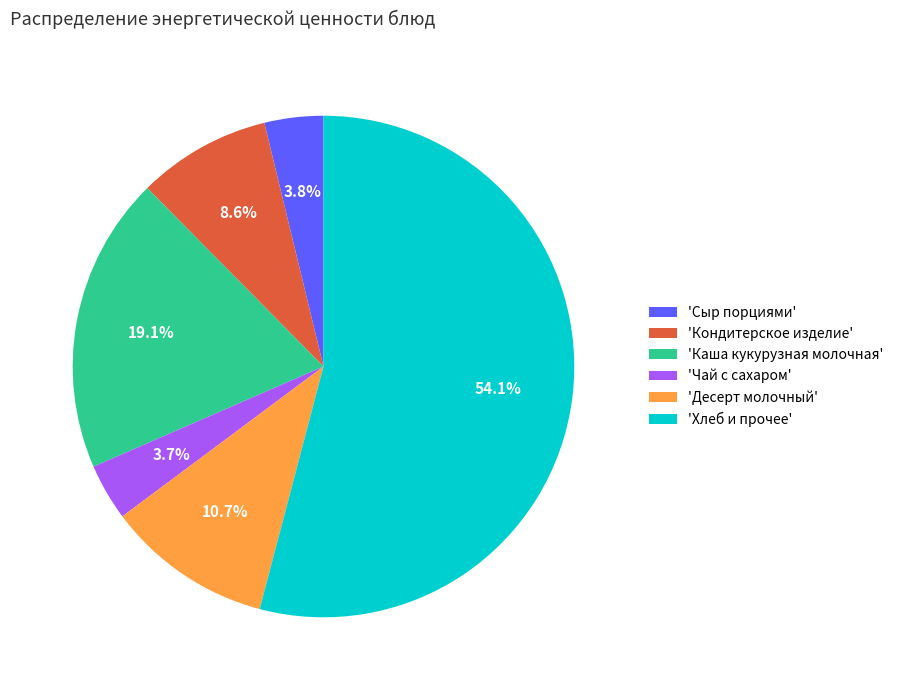

What percentage do 'Кондитерское изделие' and 'Чай с сахаром' together represent?

12.3%